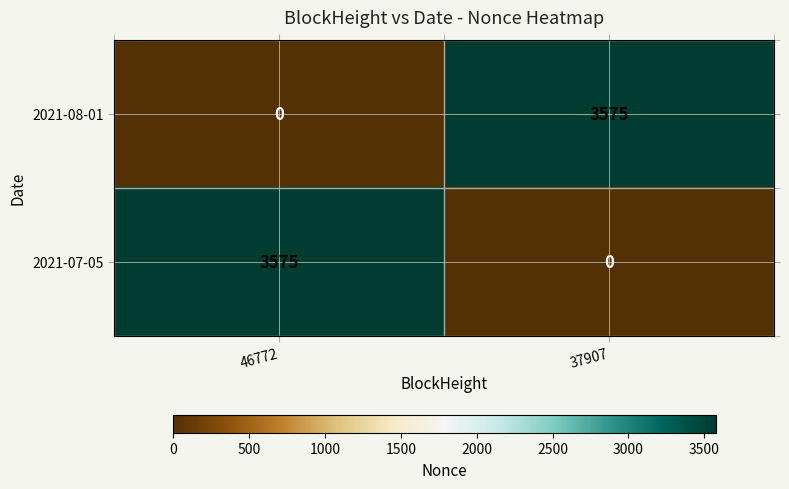

The value of 2021-08-01 at 37907 is 3575. True or false?

True